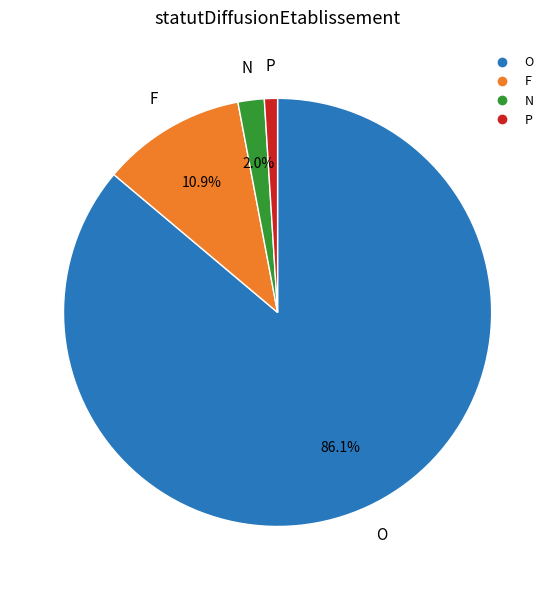

What percentage is the O slice, to the nearest percent?

86%